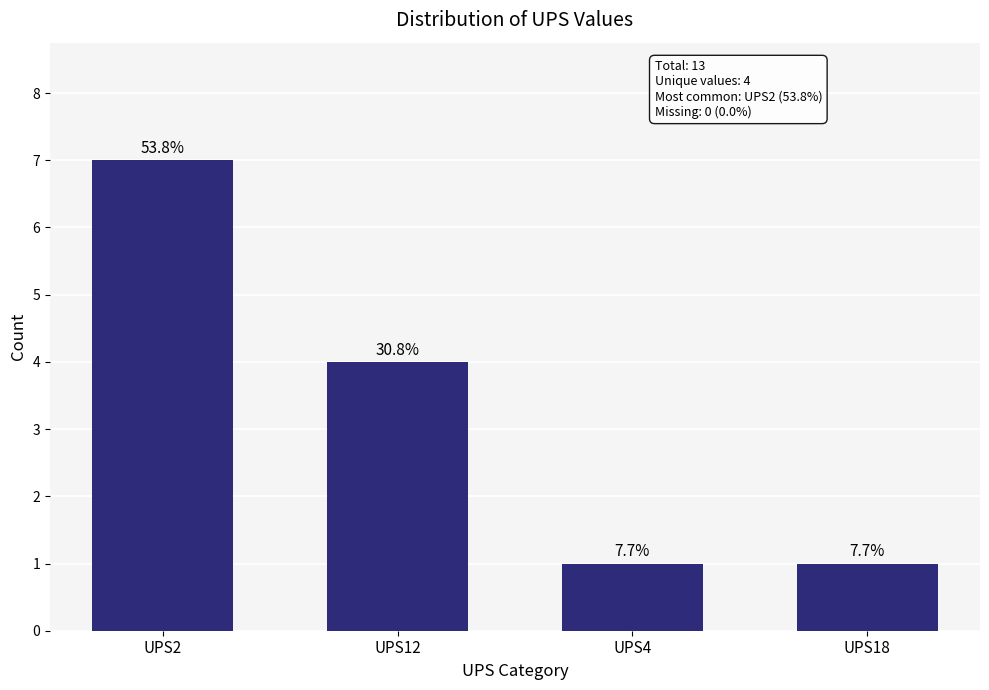

Which label corresponds to the largest value in the chart?

UPS2